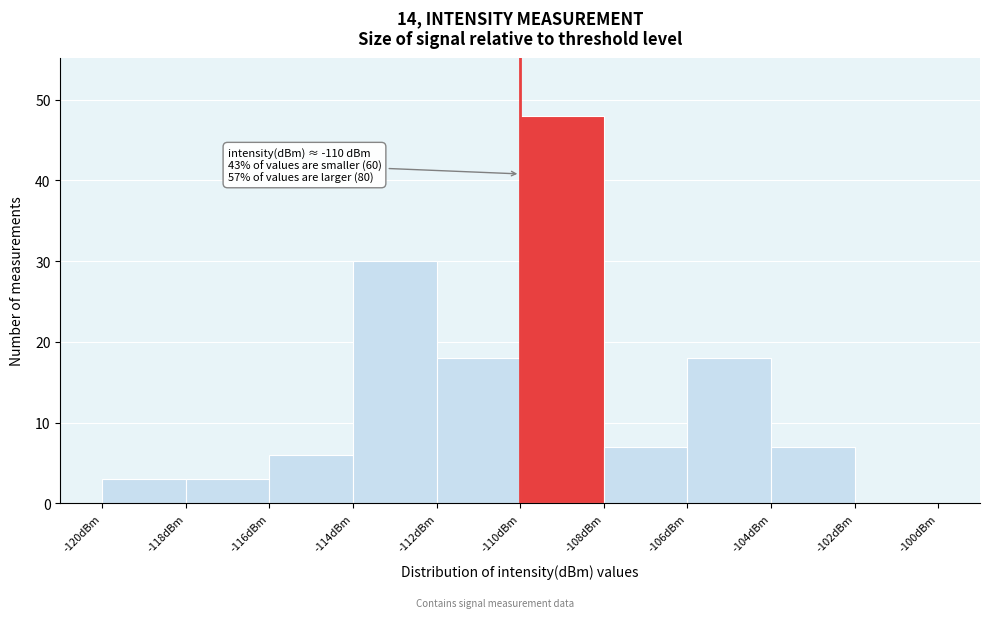

Over which range of the x-axis is the bar tallest?

-110 to -108